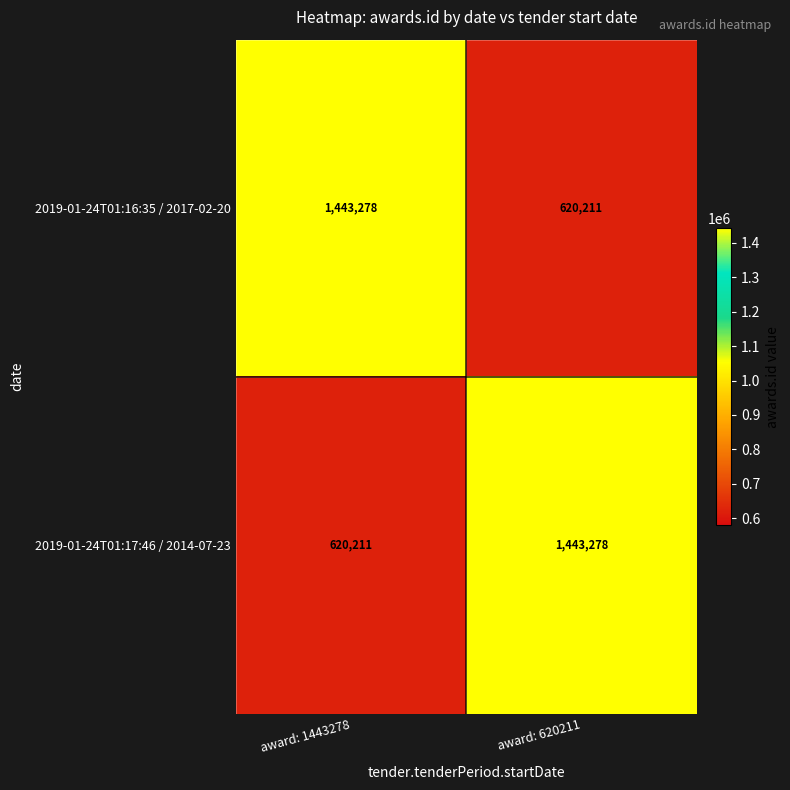

What is the difference between the 2019-01-24T01:17:46 / 2014-07-23 values at award: 620211 and award: 1443278?

823067